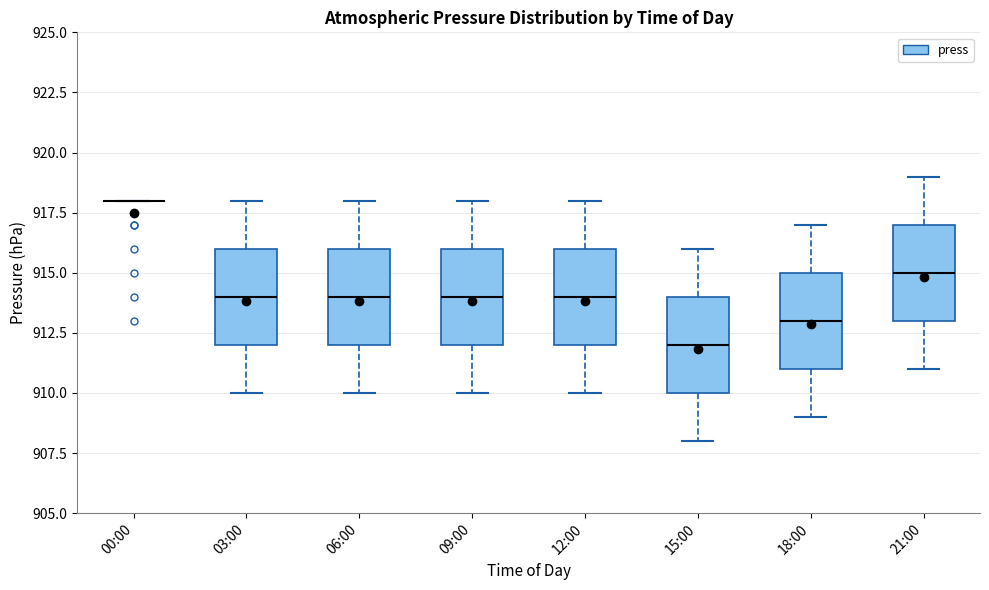

Reading left to right, read every box against the y-axis: the position of its median line, the range the box covers, and the ends of its whiskers. The values are not printed on the chart, so give them approximately, as read against the axis.

00:00: box collapsed to a line at 918, whiskers 918 to 918
03:00: median 914, box 912 to 916, whiskers 910 to 918
06:00: median 914, box 912 to 916, whiskers 910 to 918
09:00: median 914, box 912 to 916, whiskers 910 to 918
12:00: median 914, box 912 to 916, whiskers 910 to 918
15:00: median 912, box 910 to 914, whiskers 908 to 916
18:00: median 913, box 911 to 915, whiskers 909 to 917
21:00: median 915, box 913 to 917, whiskers 911 to 919